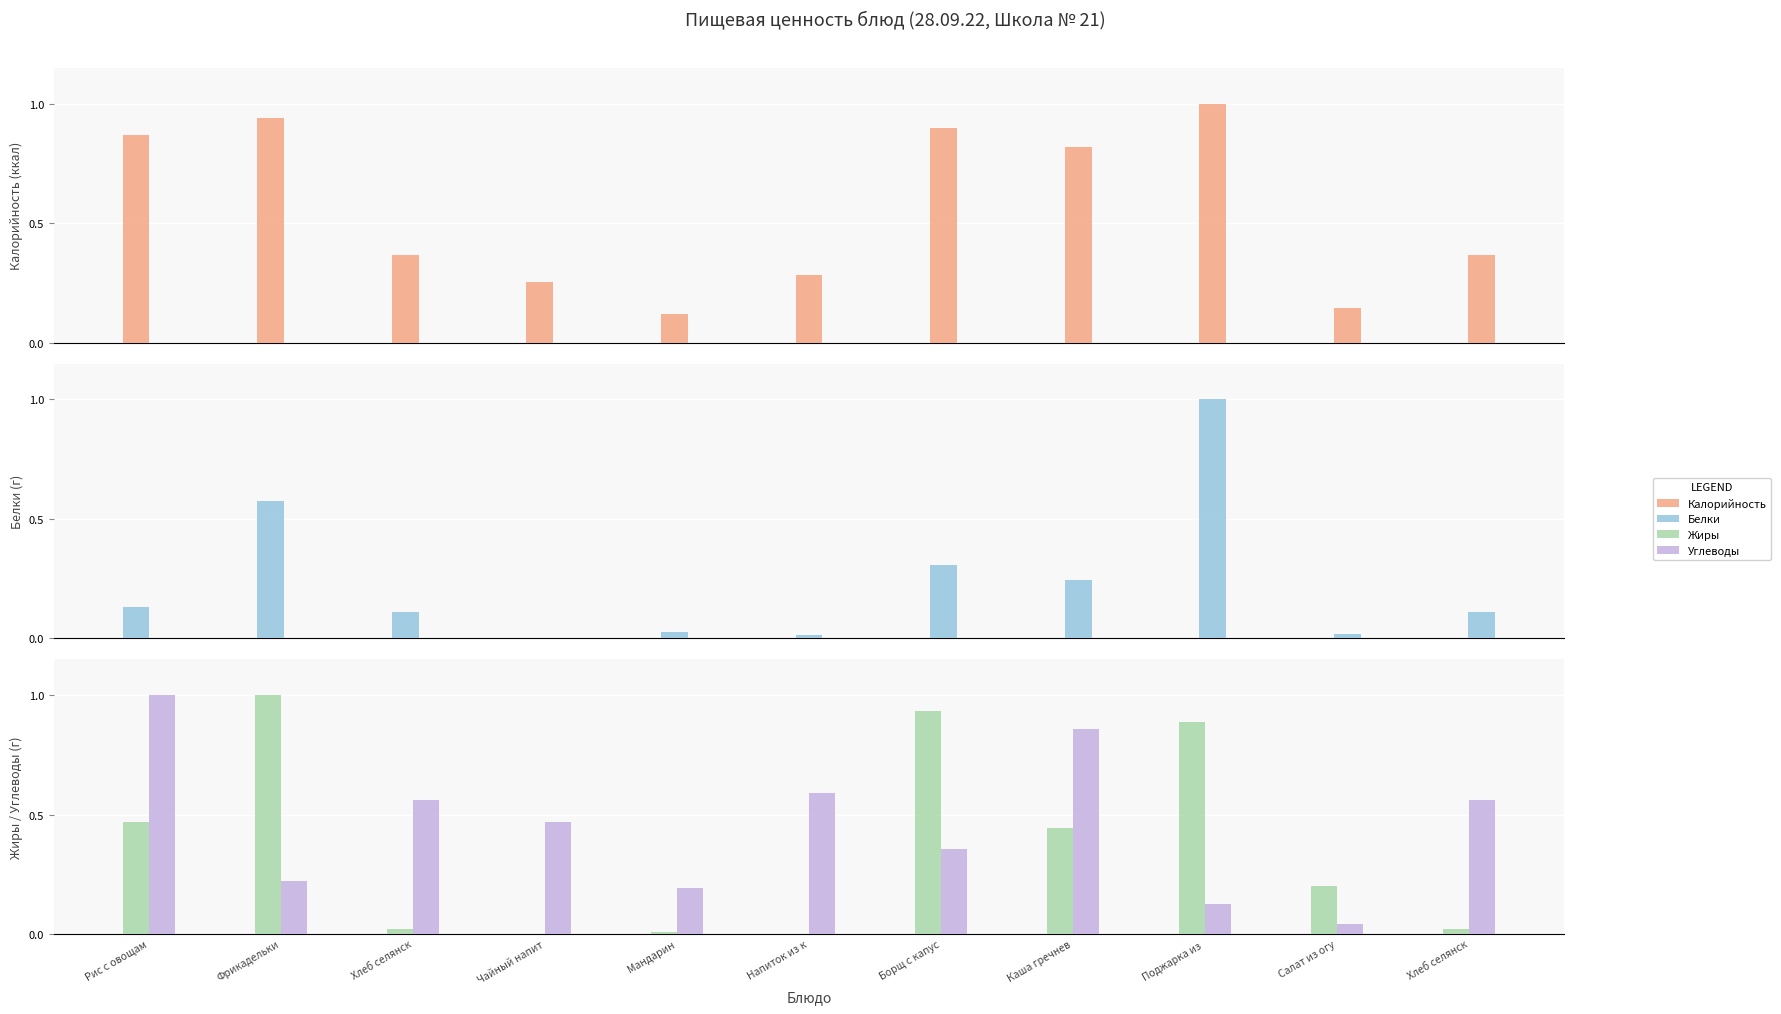

Is it true that Белки equals 0.1 at Борщ с капус?

False